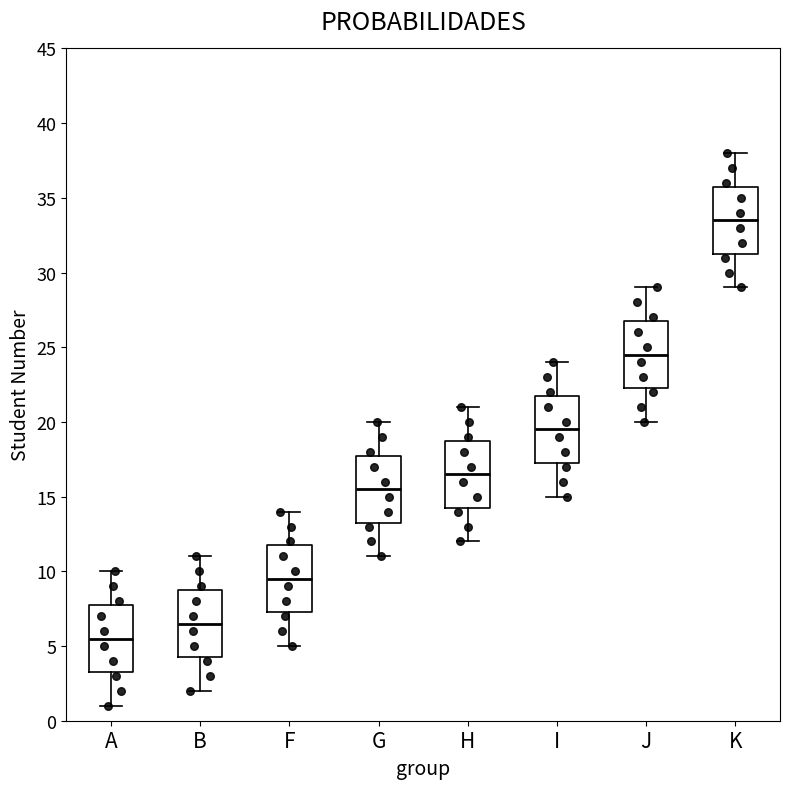

Where is the lower edge of the box for J on the y-axis? The values are not printed on the chart, so give them approximately, as read against the axis.

22.5